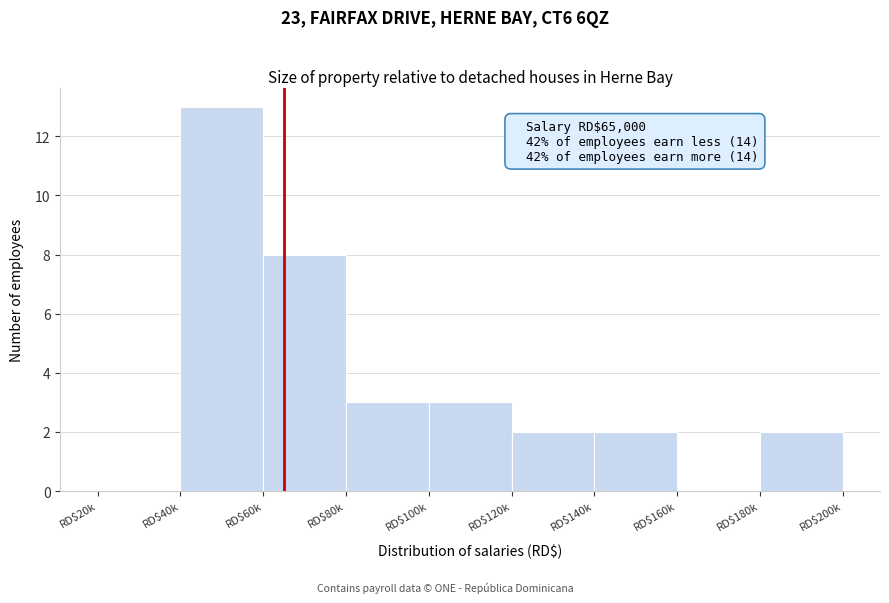

The value at RD$40k is 13. True or false?

True